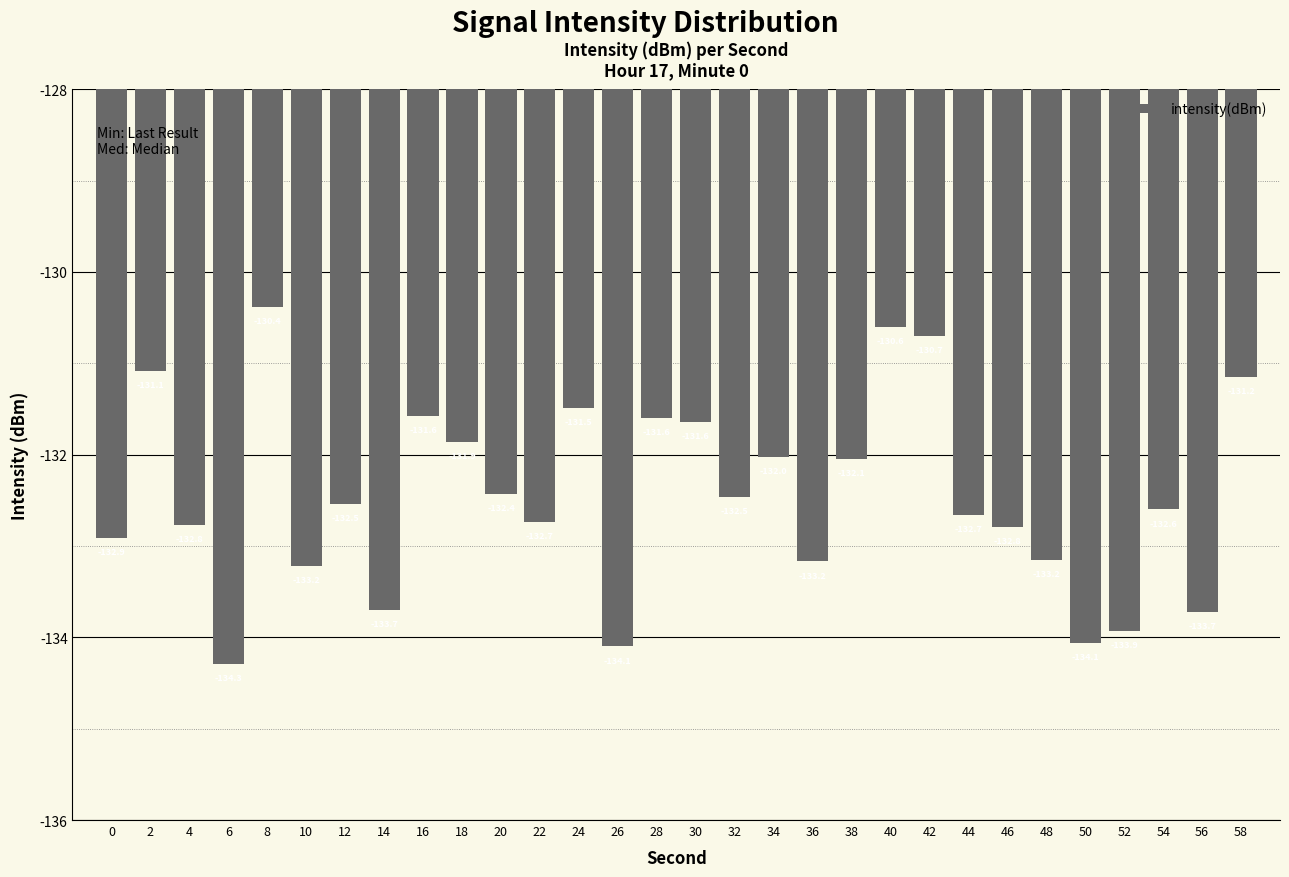

What is the minimum value shown in the chart?

-134.3